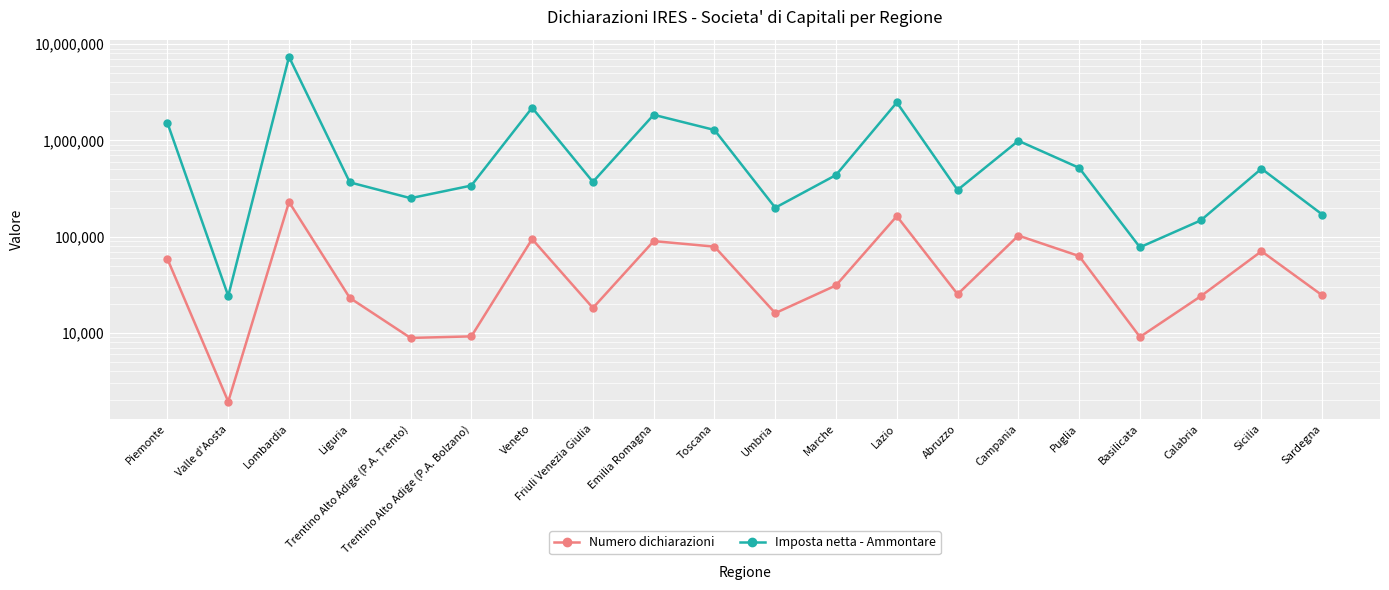

At which category is the sum across all series the highest?

Lombardia